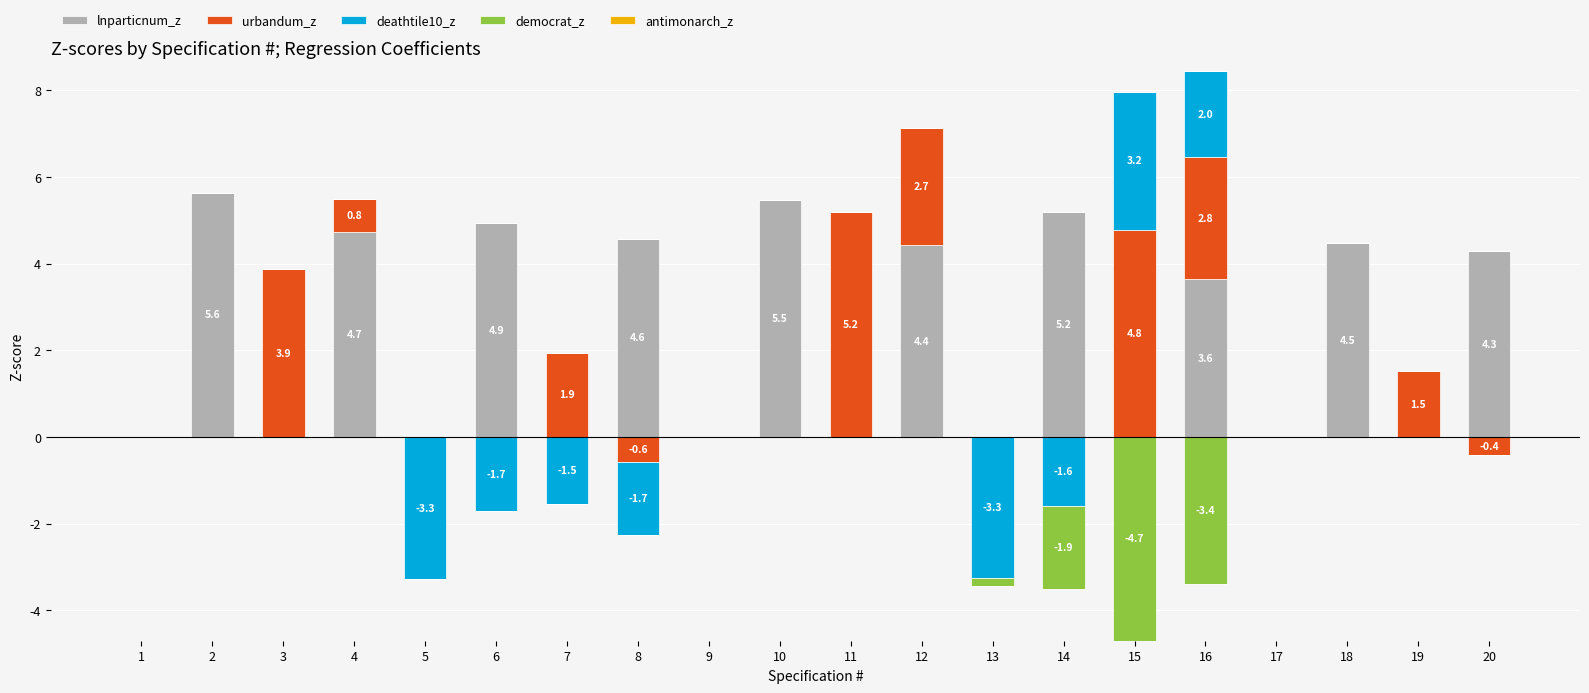

The urbandum_z series shows 0.0 at 14. True or false?

True